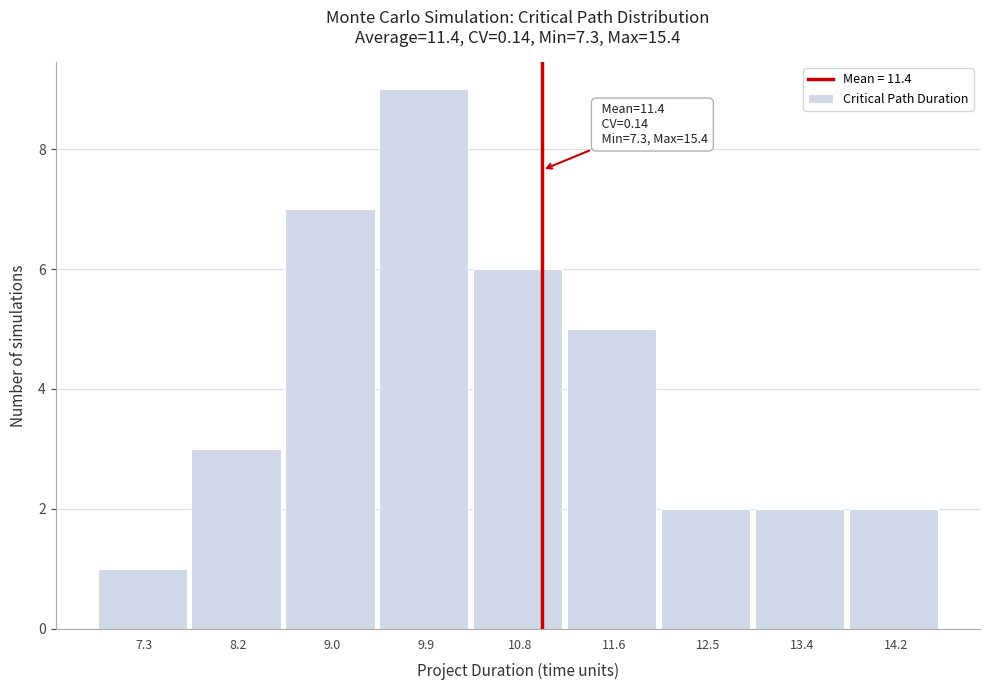

Reading left to right, extract all data points from this chart.

7.3=1	8.2=3	9.0=7	9.9=9	10.8=6	11.6=5	12.5=2	13.4=2	14.2=2